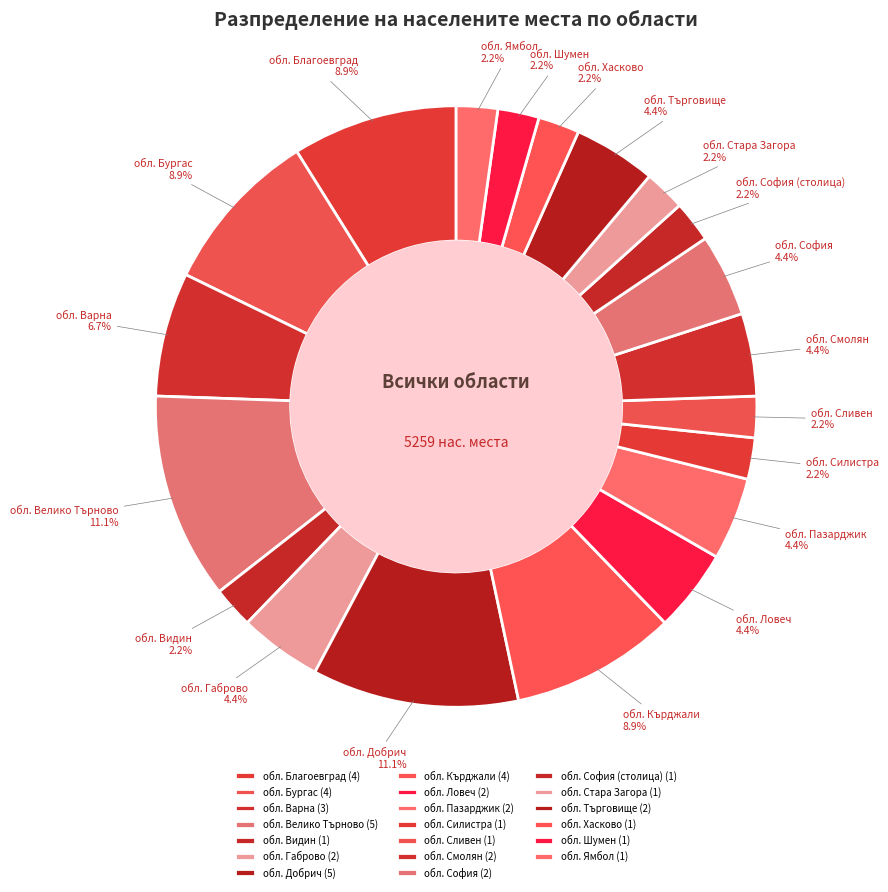

The обл. Варна slice represents 7% of the pie. True or false?

True